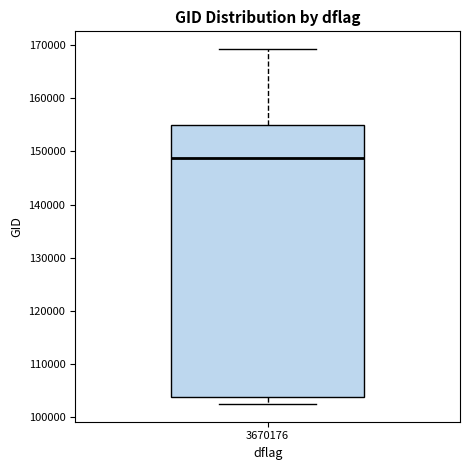

Where does the median line of the box at x = 3670176 sit on the y-axis? The values are not printed on the chart, so give them approximately, as read against the axis.

149000